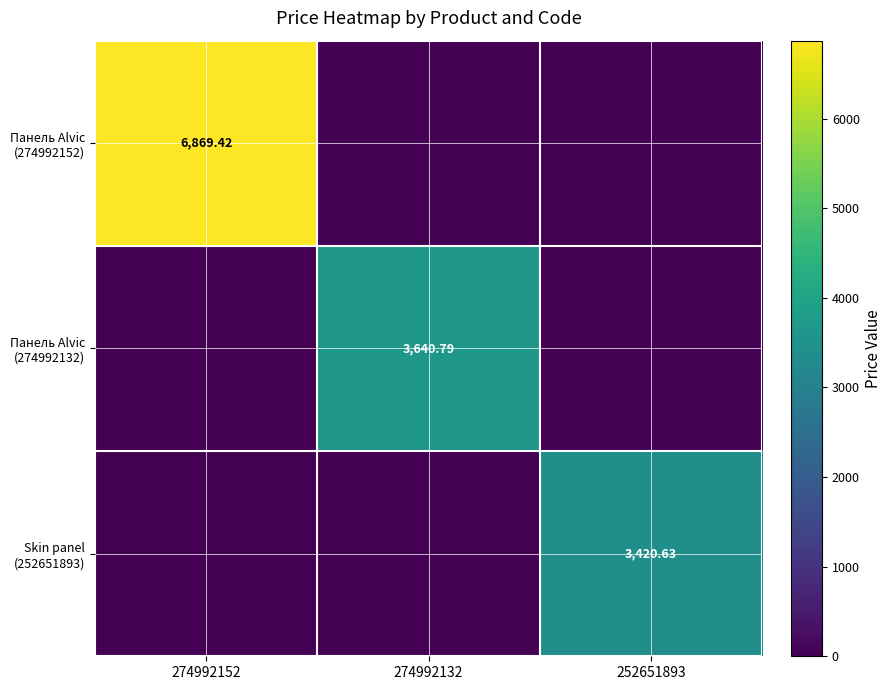

At which label is Skin panel (252651893) closest to 1710?

274992152